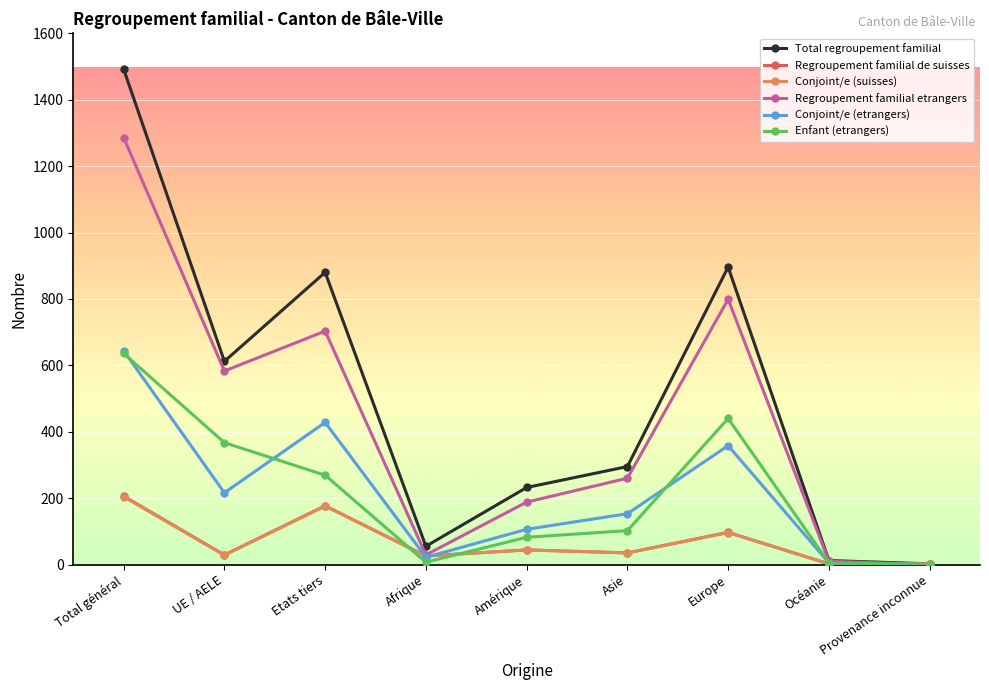

Which series has the largest range (max minus min)?

Total regroupement familial